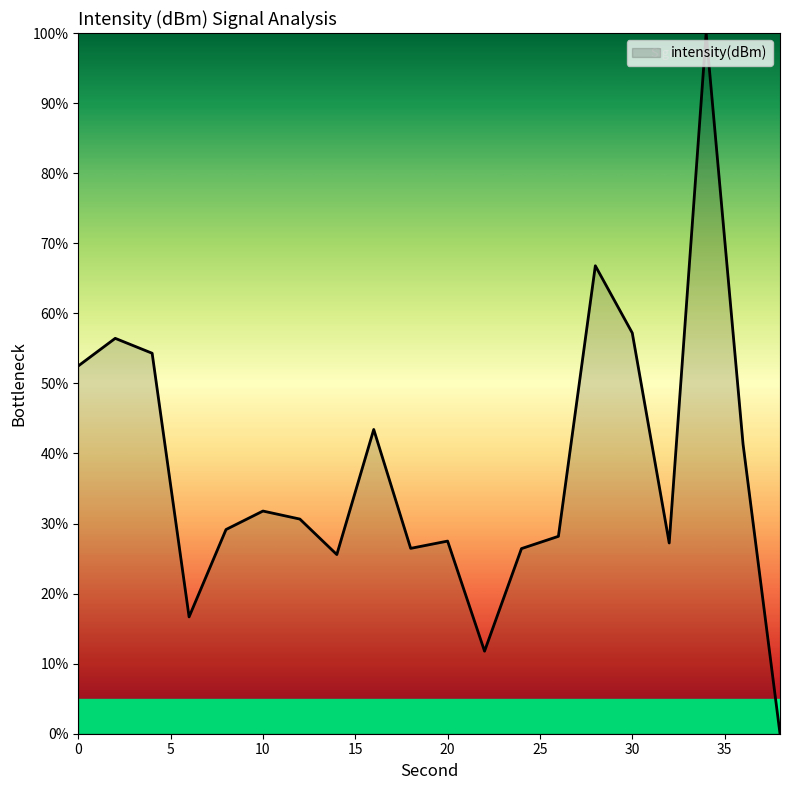

How many values are above zero?

19